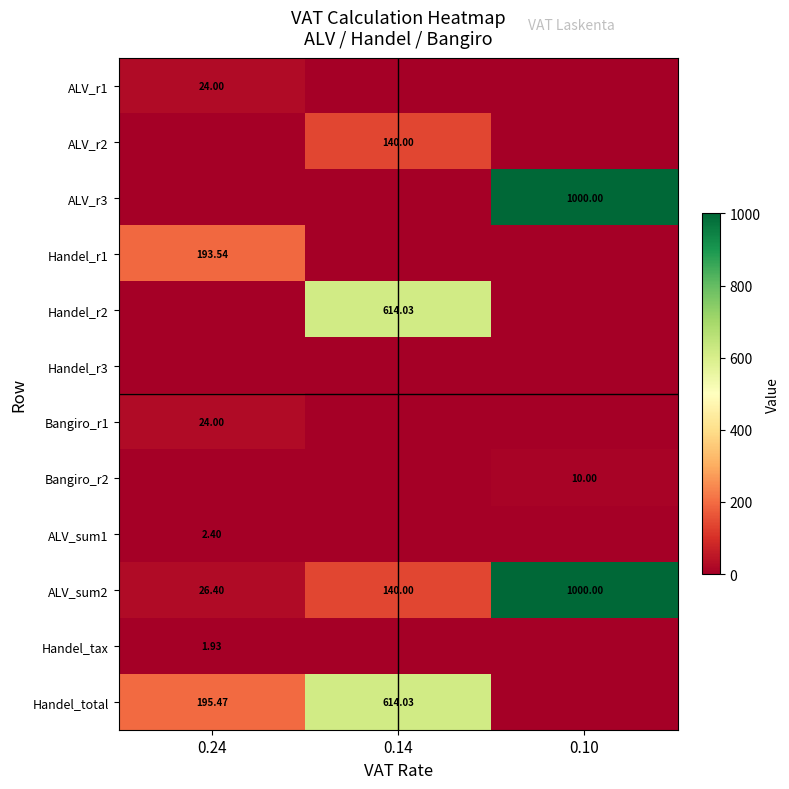

How many values in the ALV_sum2 series are below 140?

1